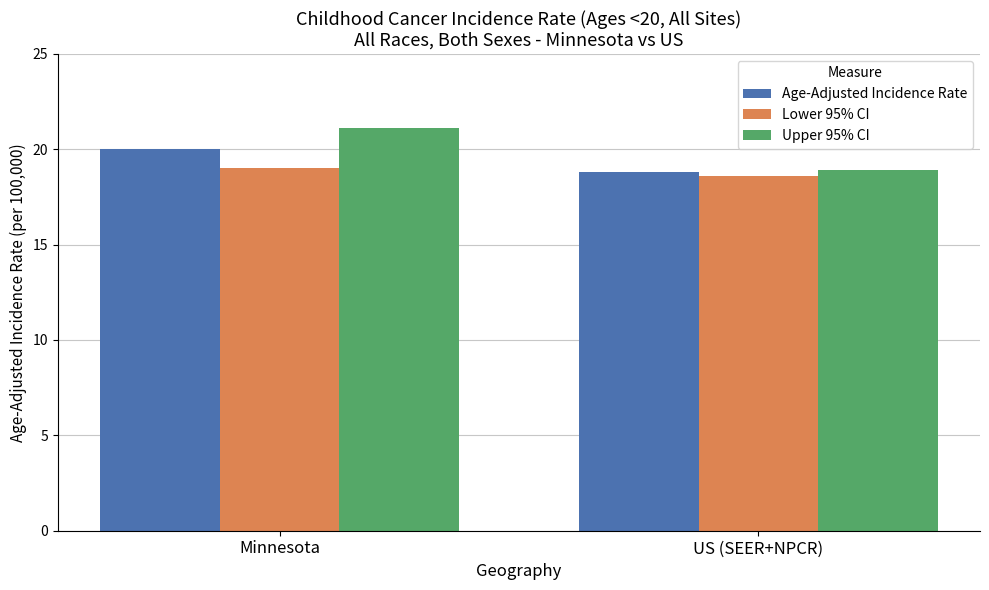

What is the sum of the Age-Adjusted Incidence Rate values at US (SEER+NPCR) and Minnesota?

38.8